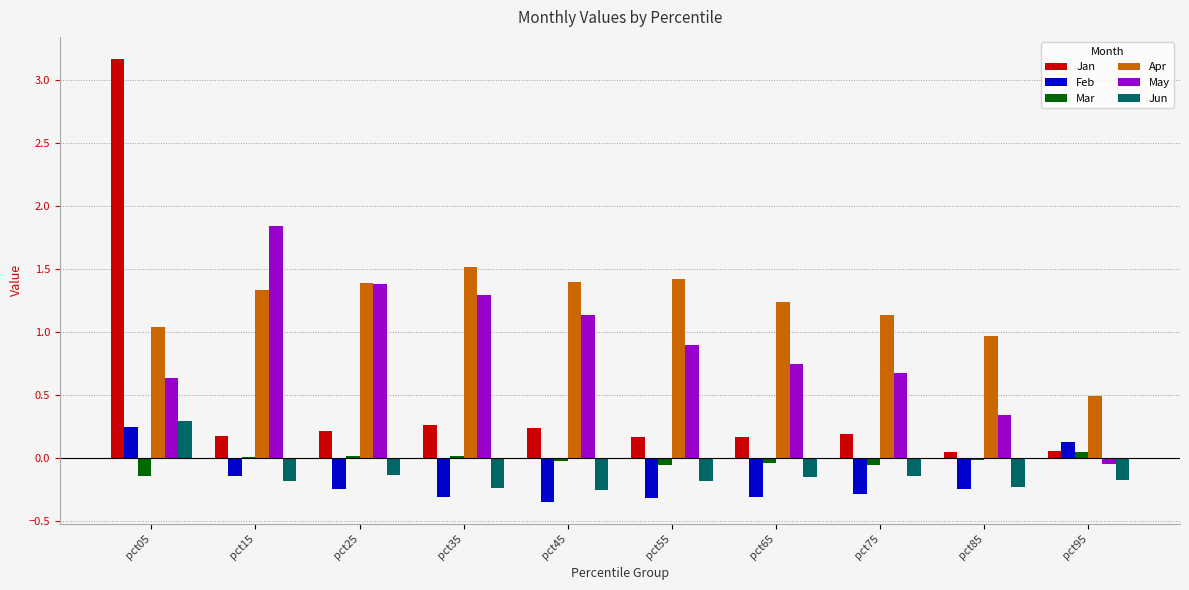

Which series has the largest range (max minus min)?

Jan